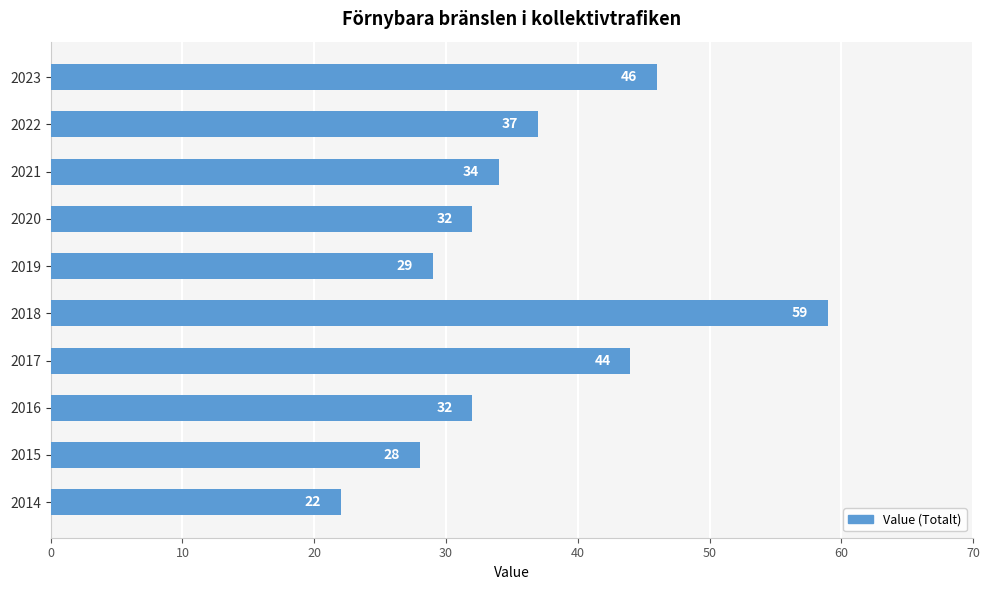

Reading bottom to top, list all the values displayed in this chart.

2014=22	2015=28	2016=32	2017=44	2018=59	2019=29	2020=32	2021=34	2022=37	2023=46